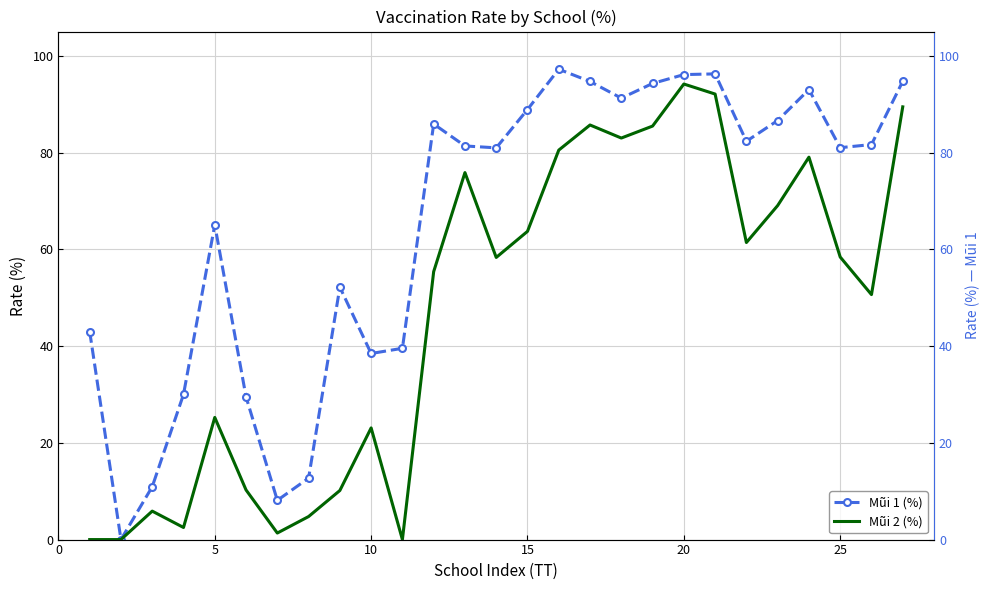

Which series has the widest spread of values?

Mũi 1 (%)